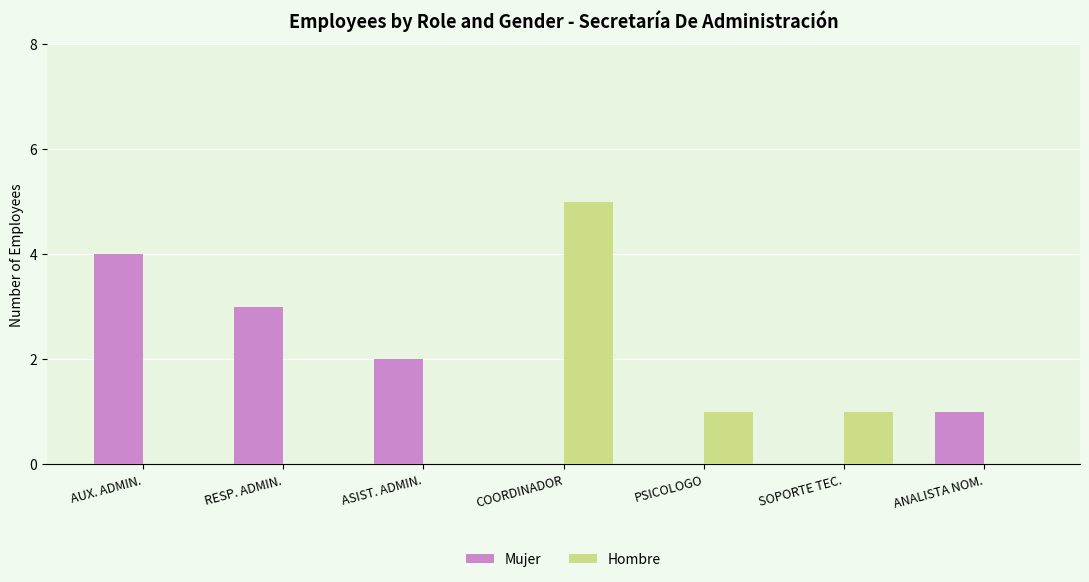

Reading left to right, list all the values displayed in this chart.

Mujer: 4	3	2	0	0	0	1
Hombre: 0	0	0	5	1	1	0